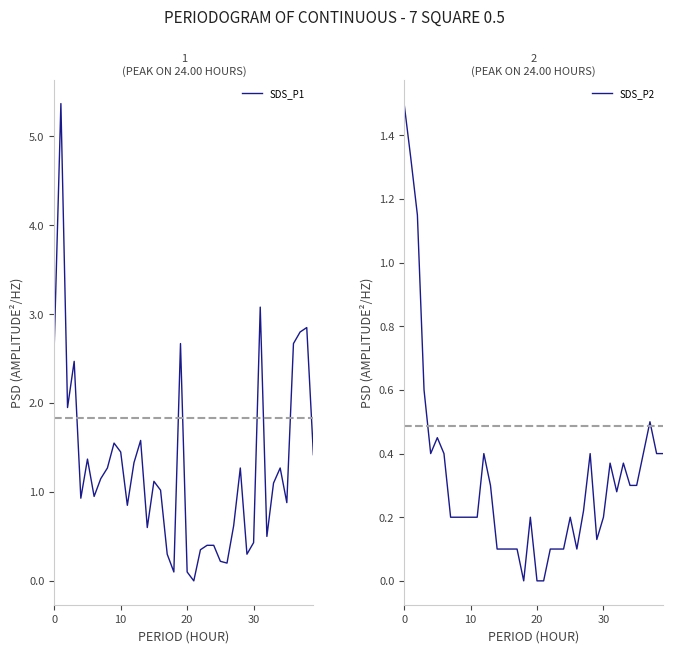

Which series has the largest total across all categories?

SDS_P1